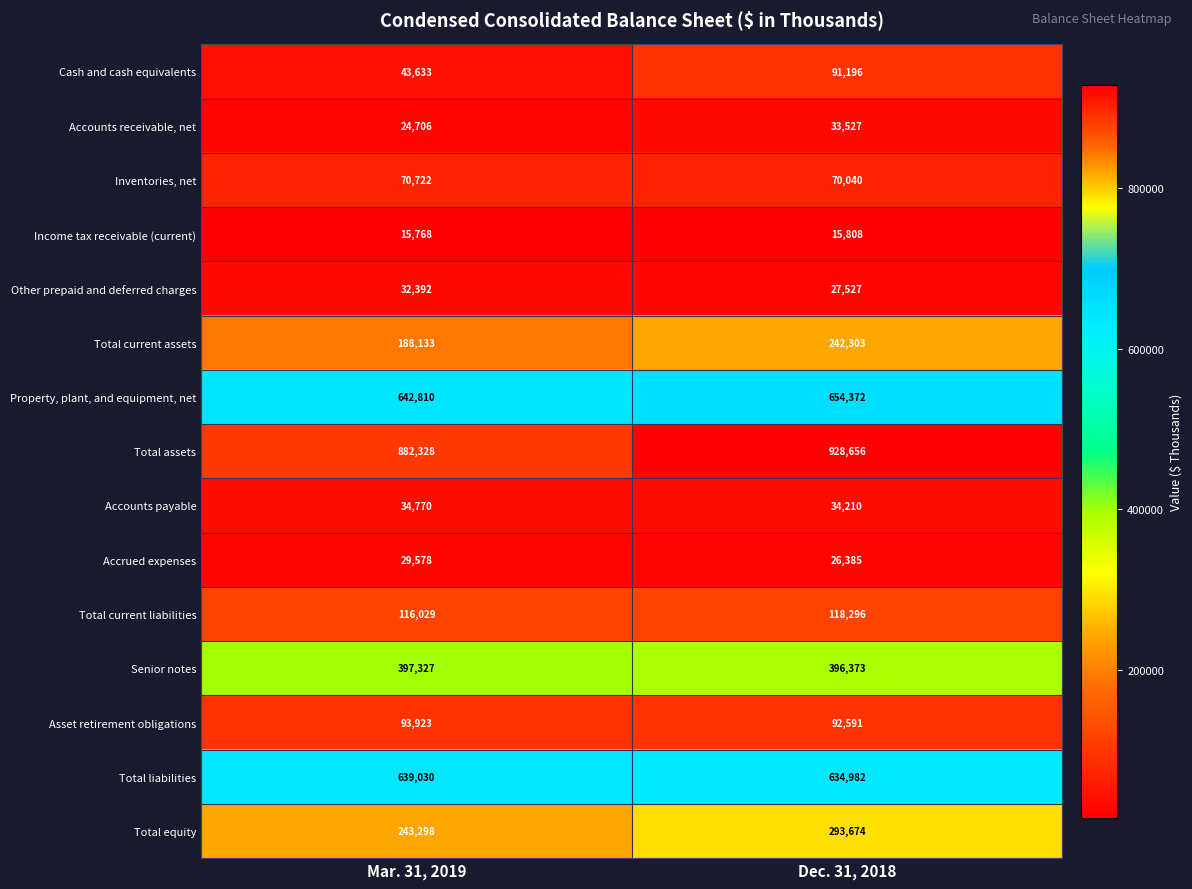

Between Mar. 31, 2019 and Dec. 31, 2018, which series saw the biggest shift?

Total current assets